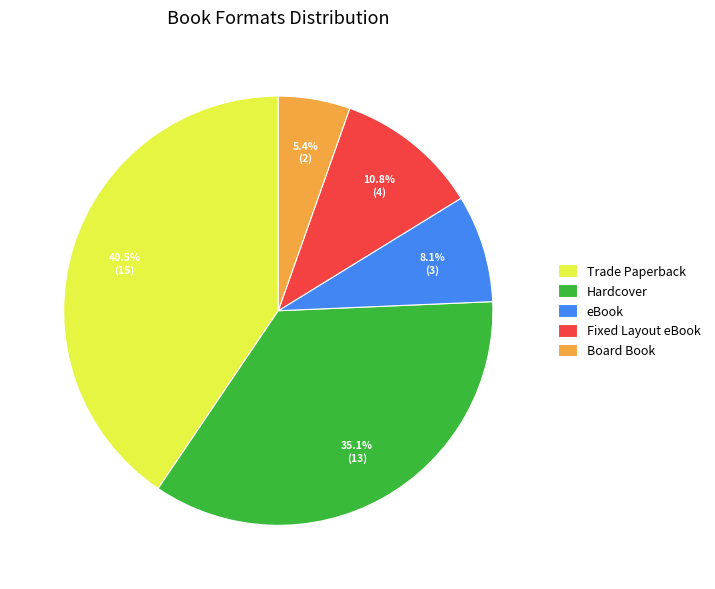

To the nearest percent, what is the difference between the largest and smallest slice percentages?

35%